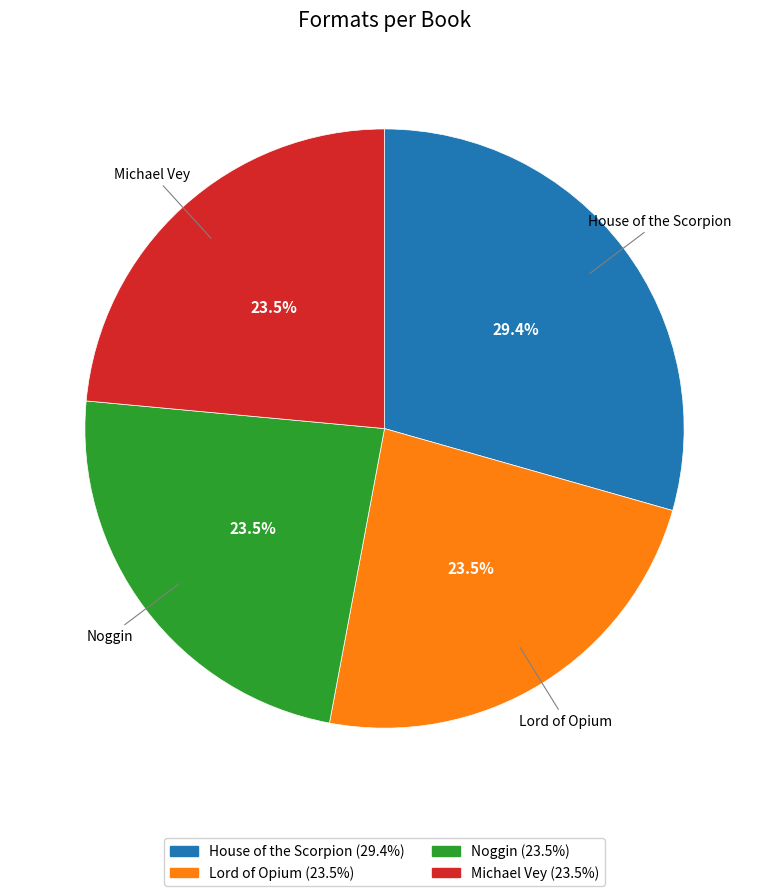

The House of the Scorpion slice represents 29% of the pie. True or false?

True